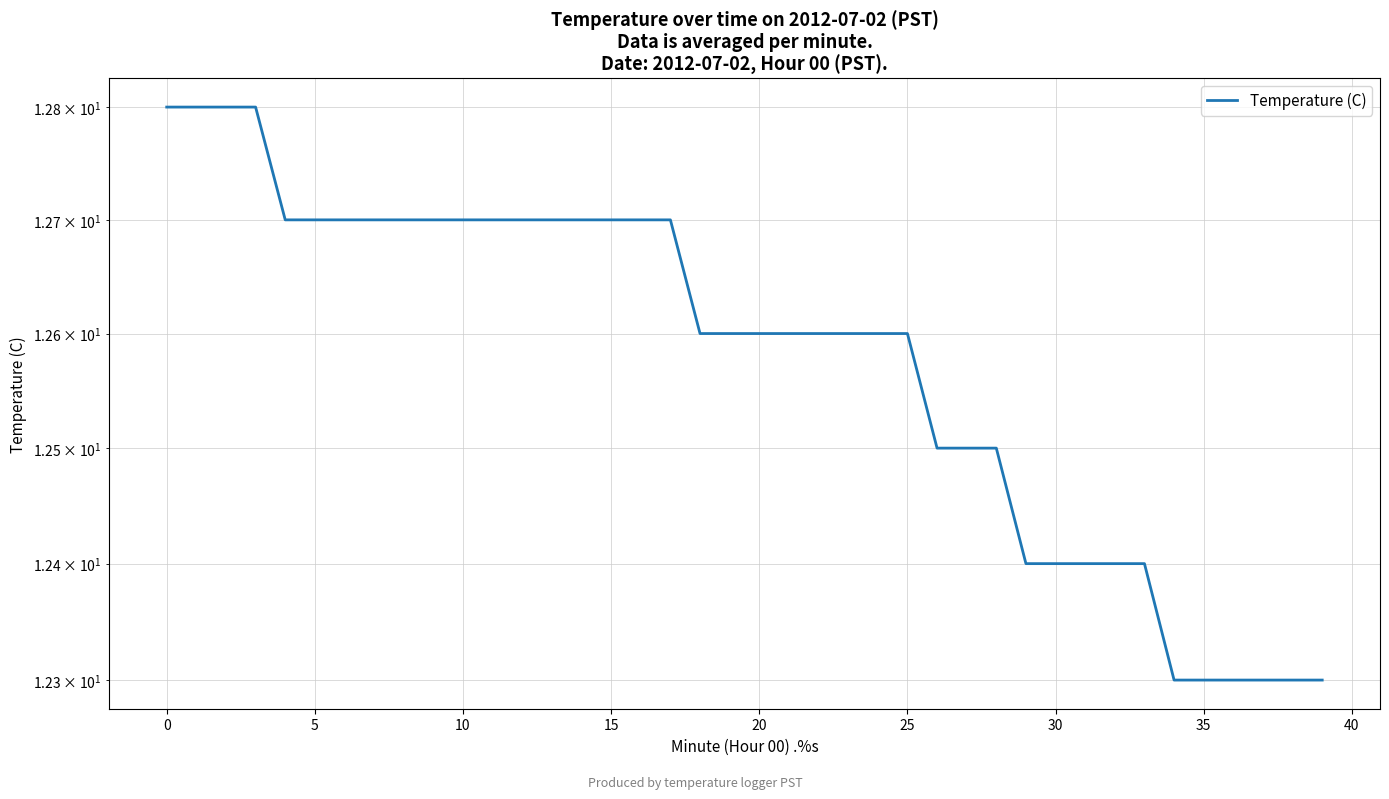

What is the maximum value shown in the chart?

12.8